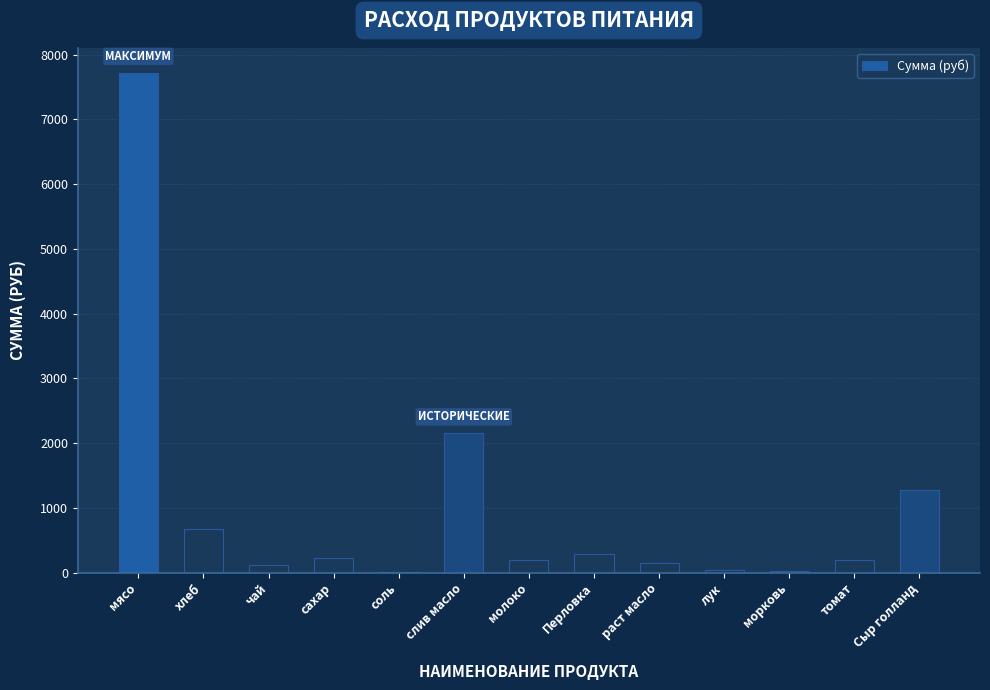

Which category has the highest value across all series?

мясо